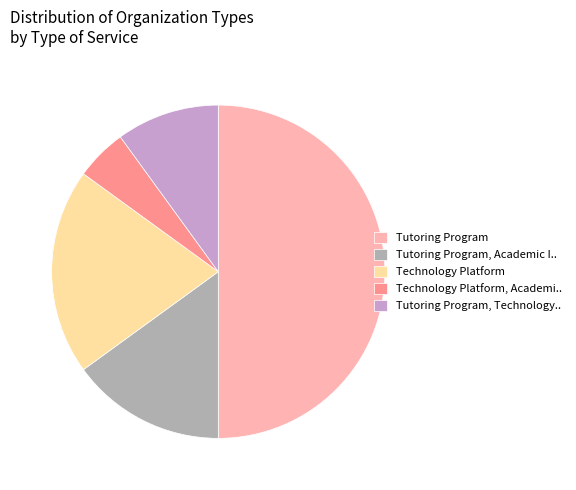

Is it true that Technology Platform is 20% of the pie?

True